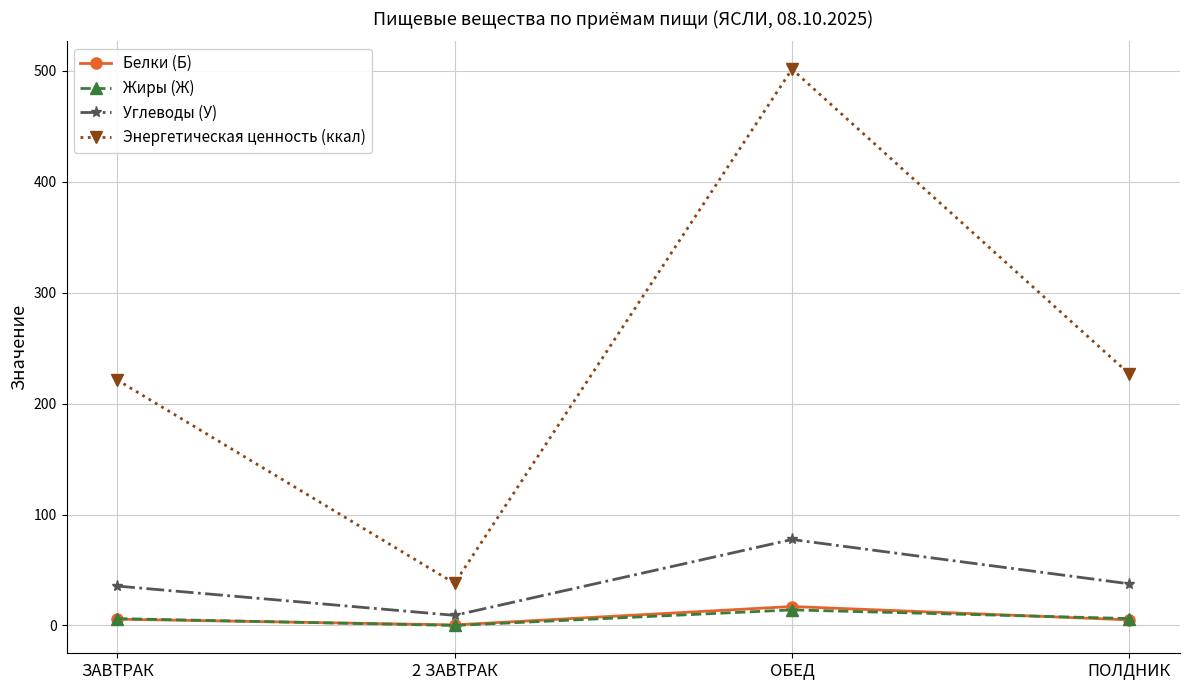

What is the approximate value of Жиры (Ж) at ЗАВТРАК?

6.2